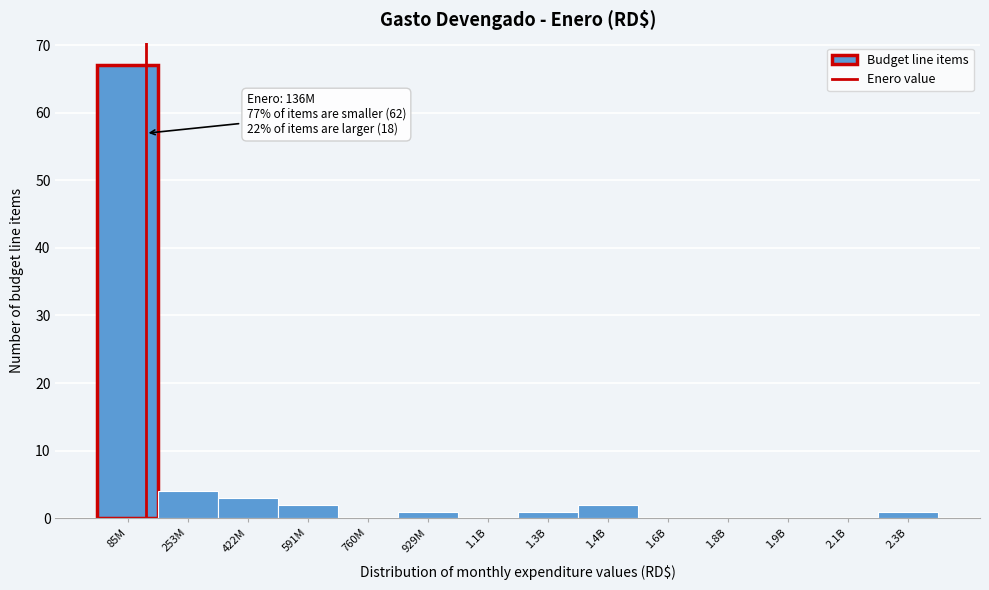

Reading right to left, transcribe all the data shown in this chart.

2.3B=1	2.1B=0	1.9B=0	1.8B=0	1.6B=0	1.4B=2	1.3B=1	1.1B=0	929M=1	760M=0	591M=2	422M=3	253M=4	85M=67